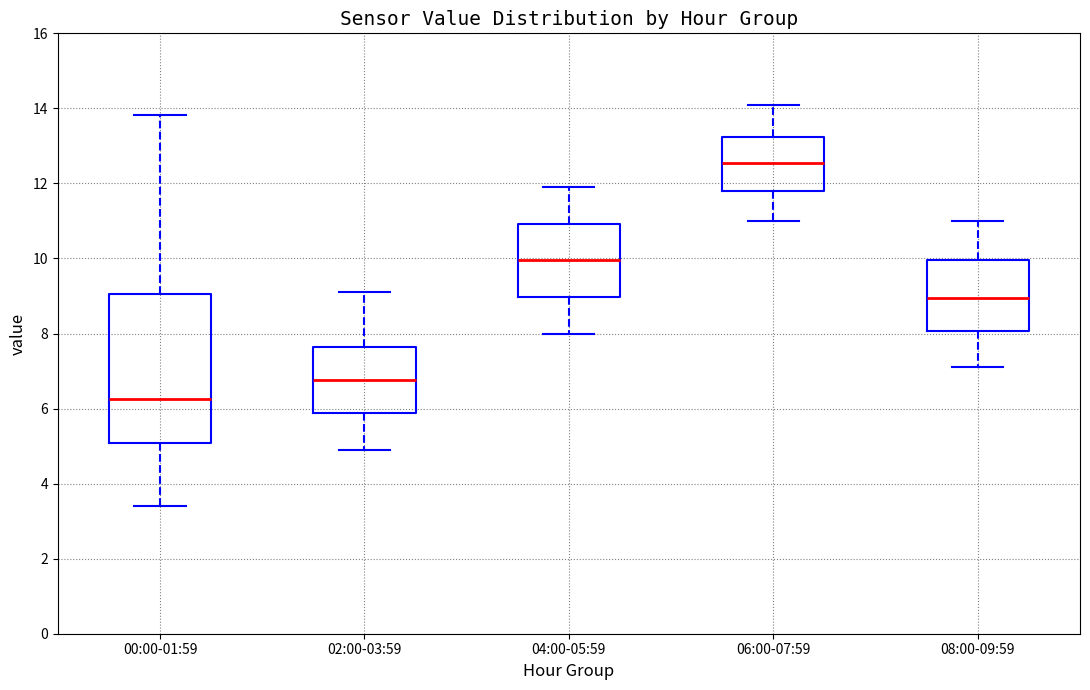

Reading left to right, read every box against the y-axis: the position of its median line, the range the box covers, and the ends of its whiskers. The values are not printed on the chart, so give them approximately, as read against the axis.

00:00-01:59: median 6.2, box 5.0 to 9.0, whiskers 3.4 to 13.8
02:00-03:59: median 6.8, box 5.8 to 7.6, whiskers 5.0 to 9.2
04:00-05:59: median 10.0, box 9.0 to 11.0, whiskers 8.0 to 12.0
06:00-07:59: median 12.6, box 11.8 to 13.2, whiskers 11.0 to 14.2
08:00-09:59: median 9.0, box 8.0 to 10.0, whiskers 7.2 to 11.0